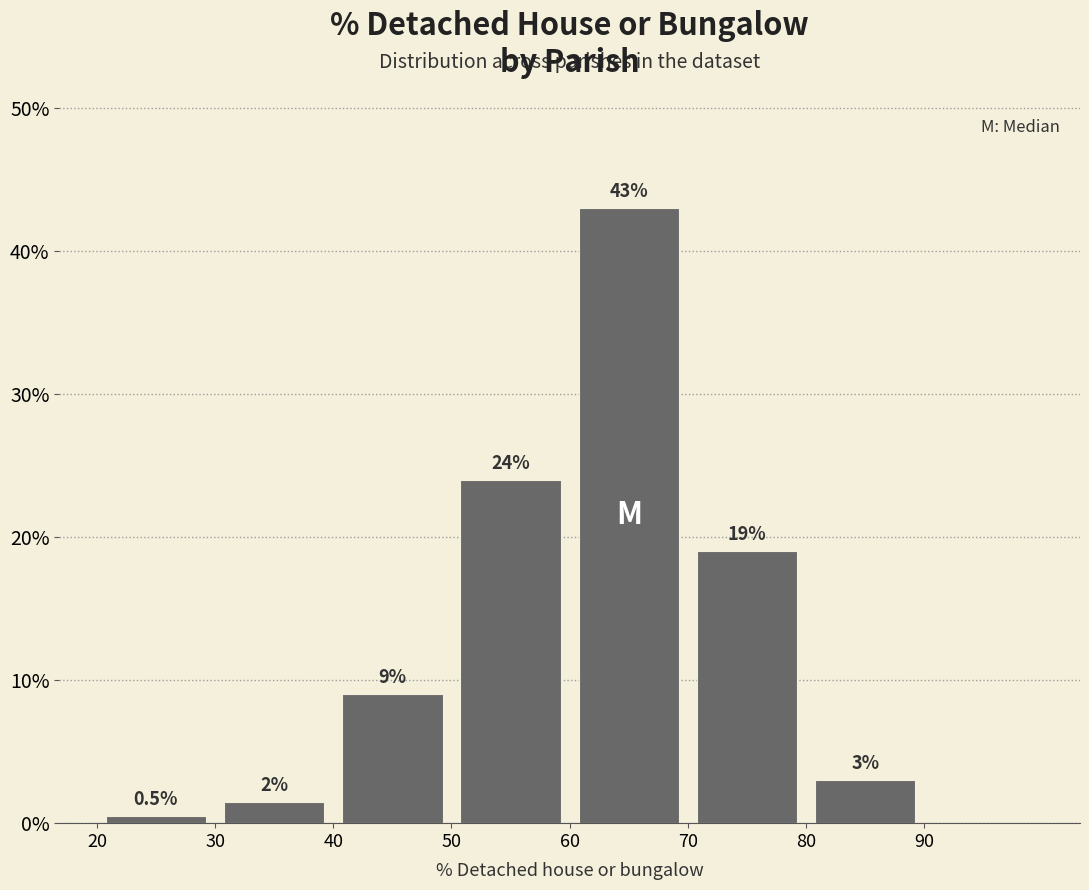

Which range on the x-axis has the tallest bar?

60 to 70